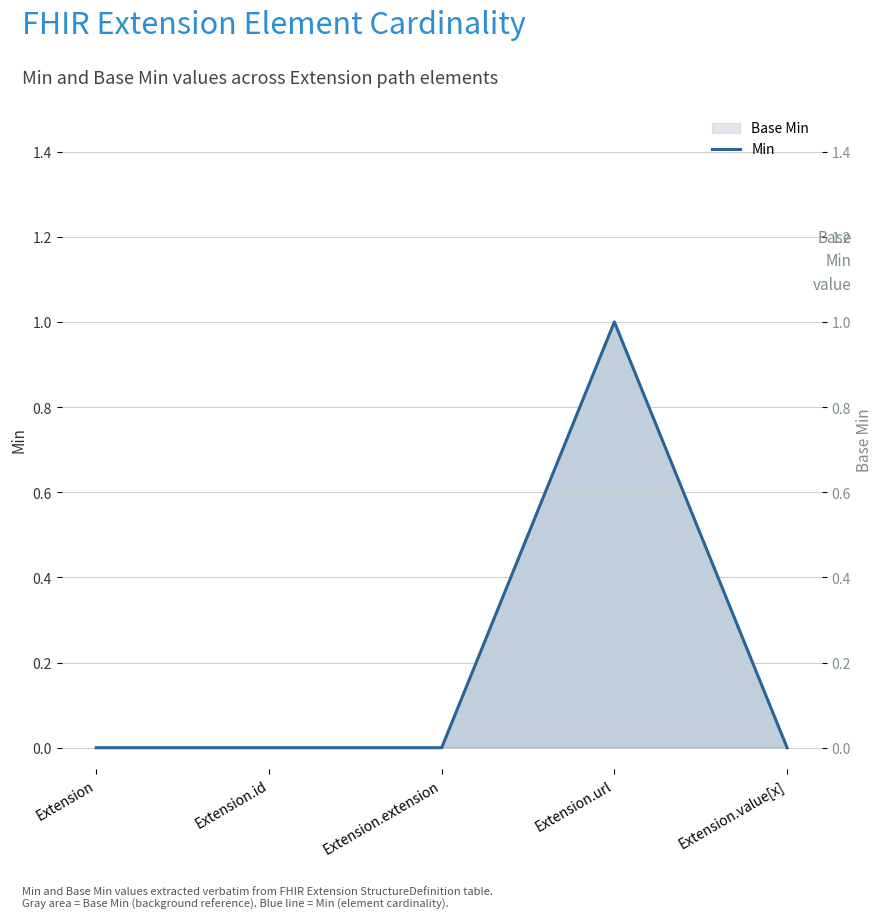

What is the sum of all values?

1